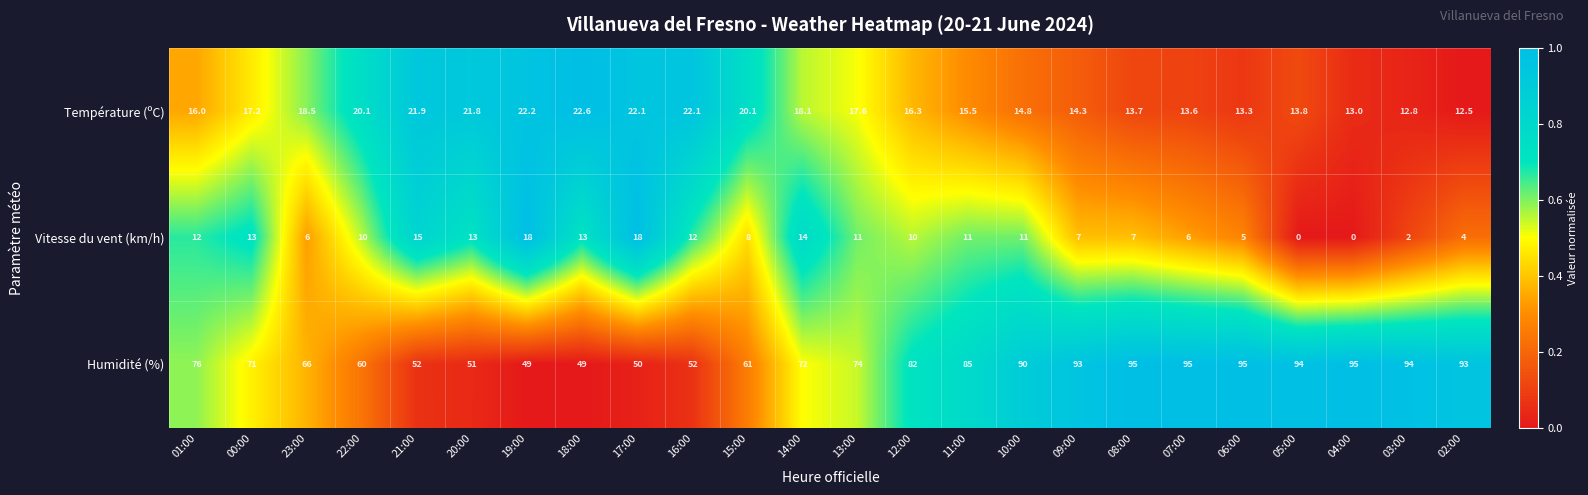

How many positive values does the Vitesse du vent (km/h) series have?

22